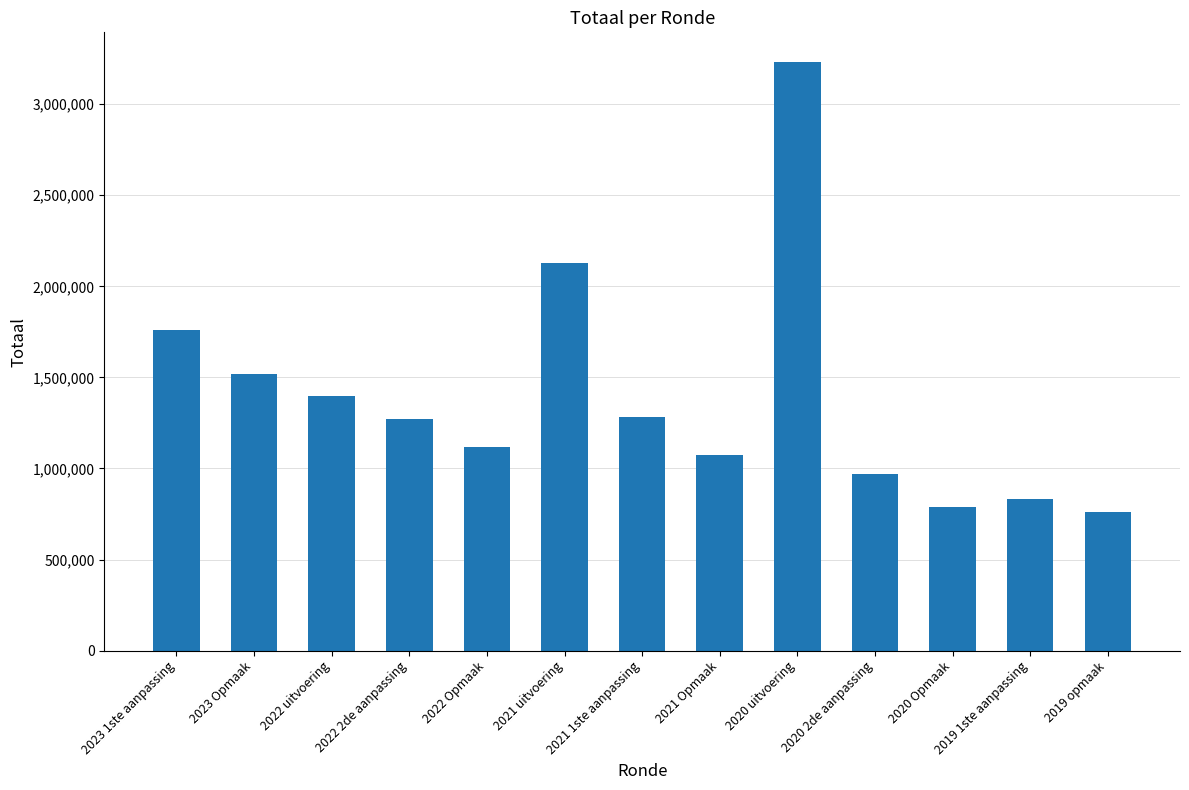

Where is the data nearest to the value 1997591?

2021 uitvoering